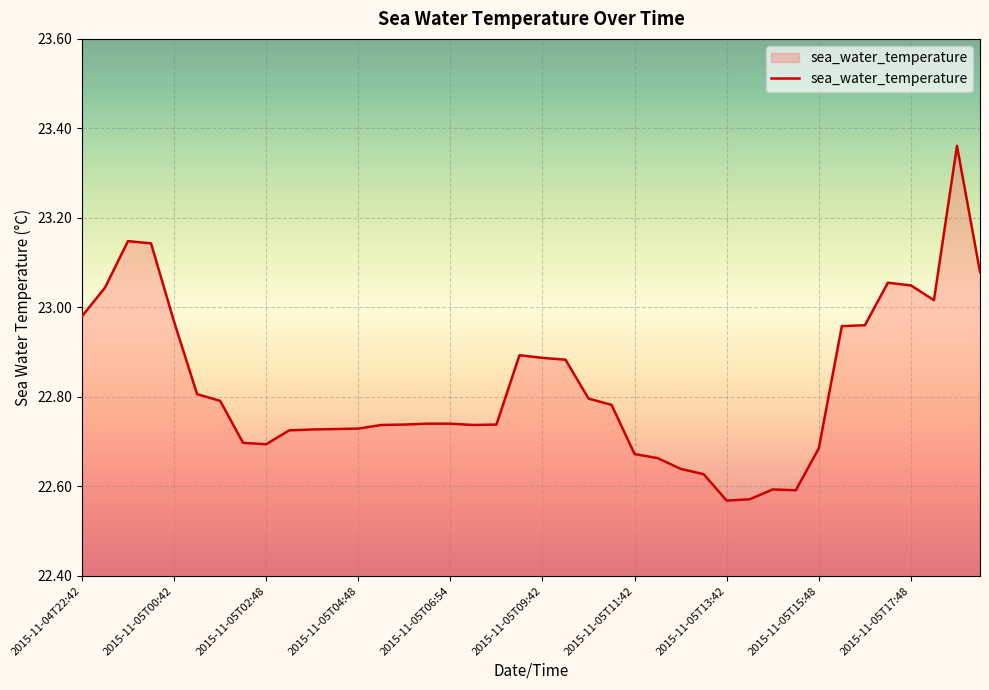

What is the difference between the second highest and minimum values?

0.6